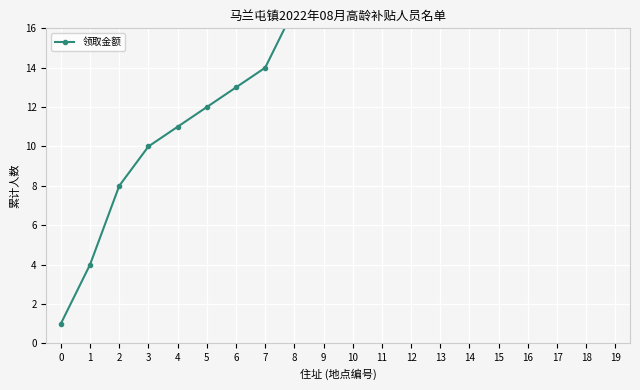

True or false: there are more than 1 points higher than both neighbors.

False